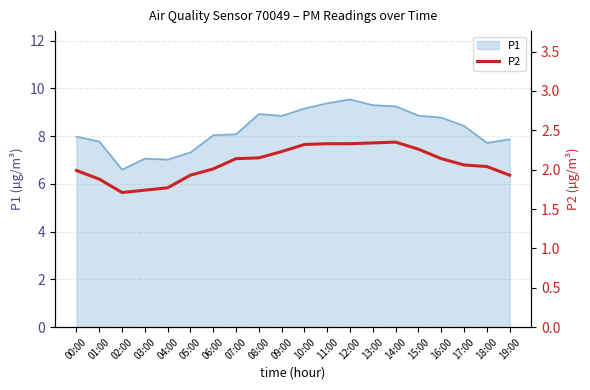

The P1 series shows 9.3 at 13:00. True or false?

True